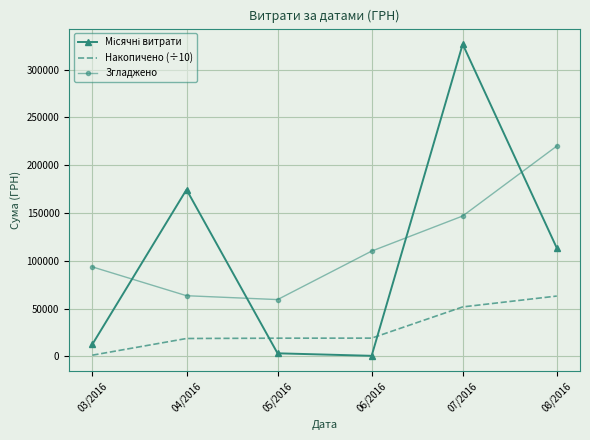

Is the value of Згладжено at 08/2016 greater than the value of Накопичено (÷10) at 08/2016?

Yes